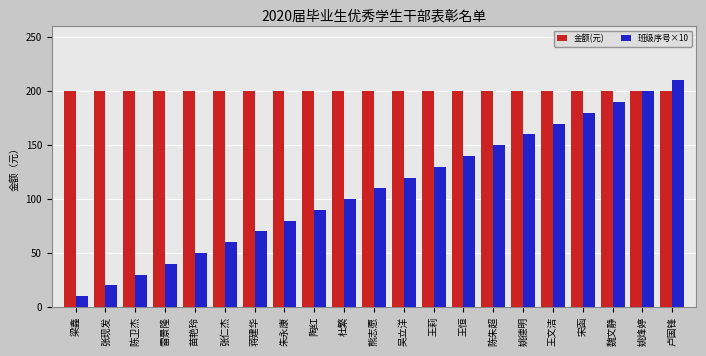

Is it true that 金额(元) equals 200 at 雷景隆?

True